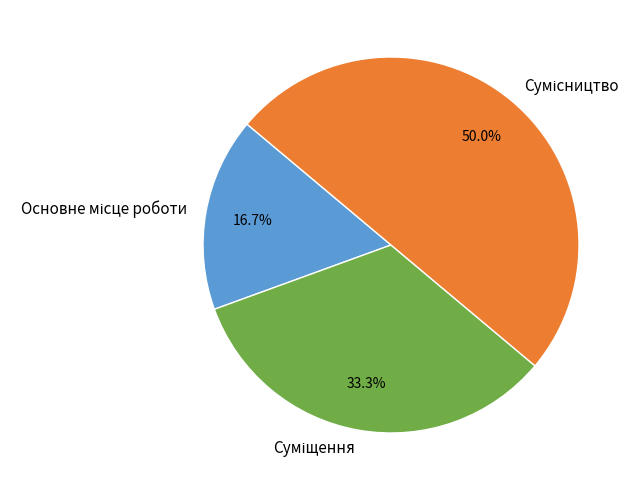

How many segments does this pie chart have?

3